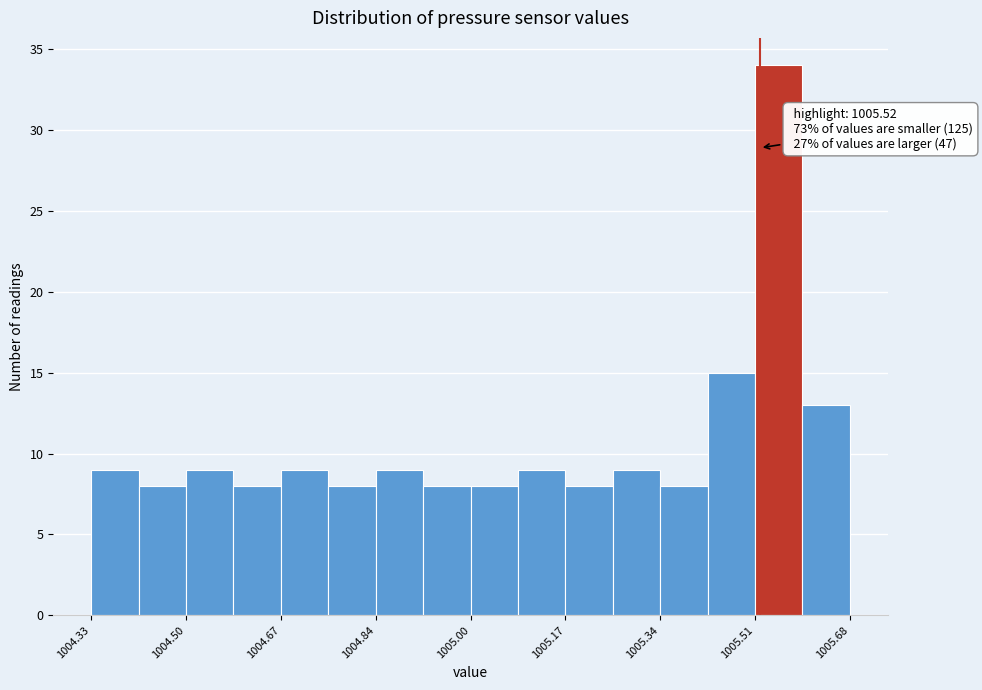

Which range on the x-axis has the tallest bar?

1005.52 to 1005.60